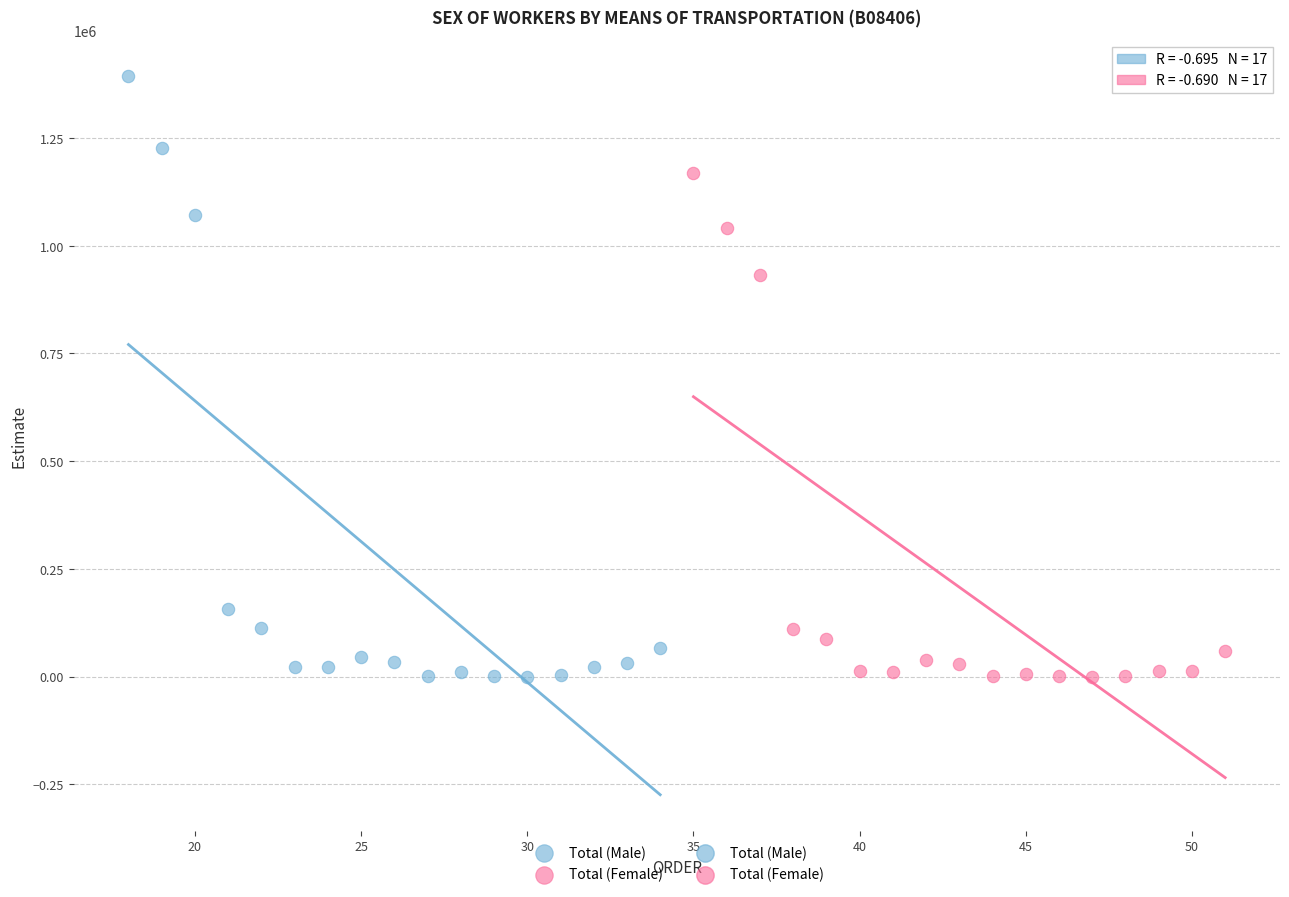

Which series reaches the maximum Y coordinate?

Total (Male)